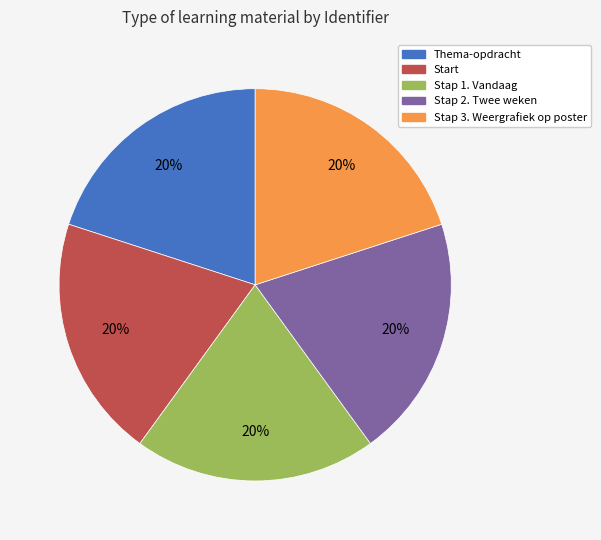

Is the sum of Thema-opdracht and Stap 2. Twee weken greater than half?

No